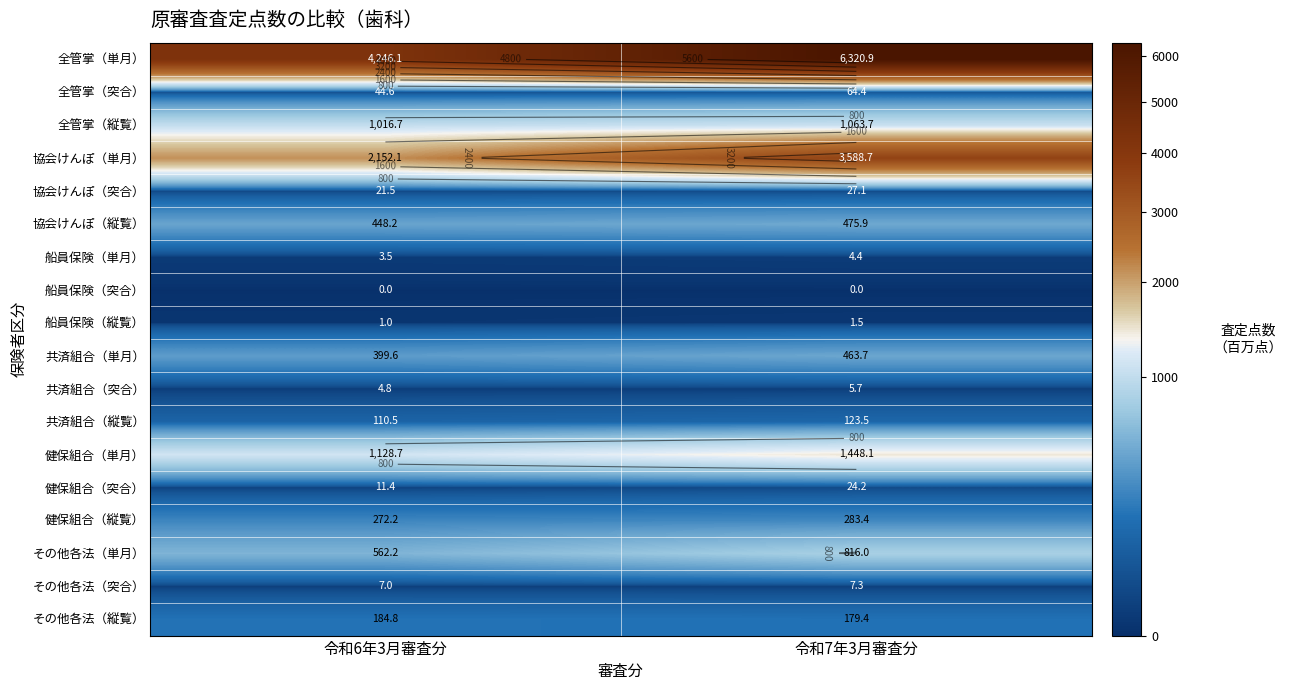

What is the maximum value shown in the chart?

6320.9